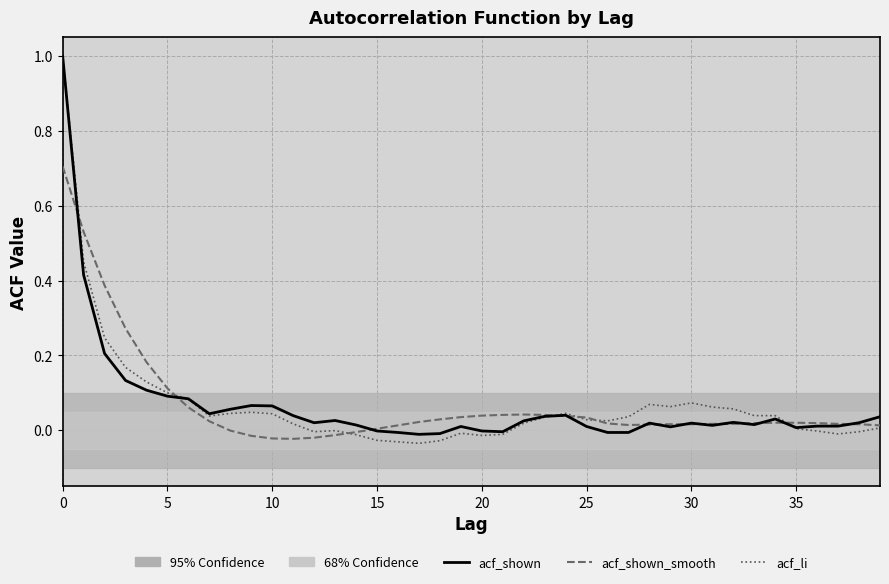

What is the difference between the maximum and minimum values in the acf_shown series?

1.0